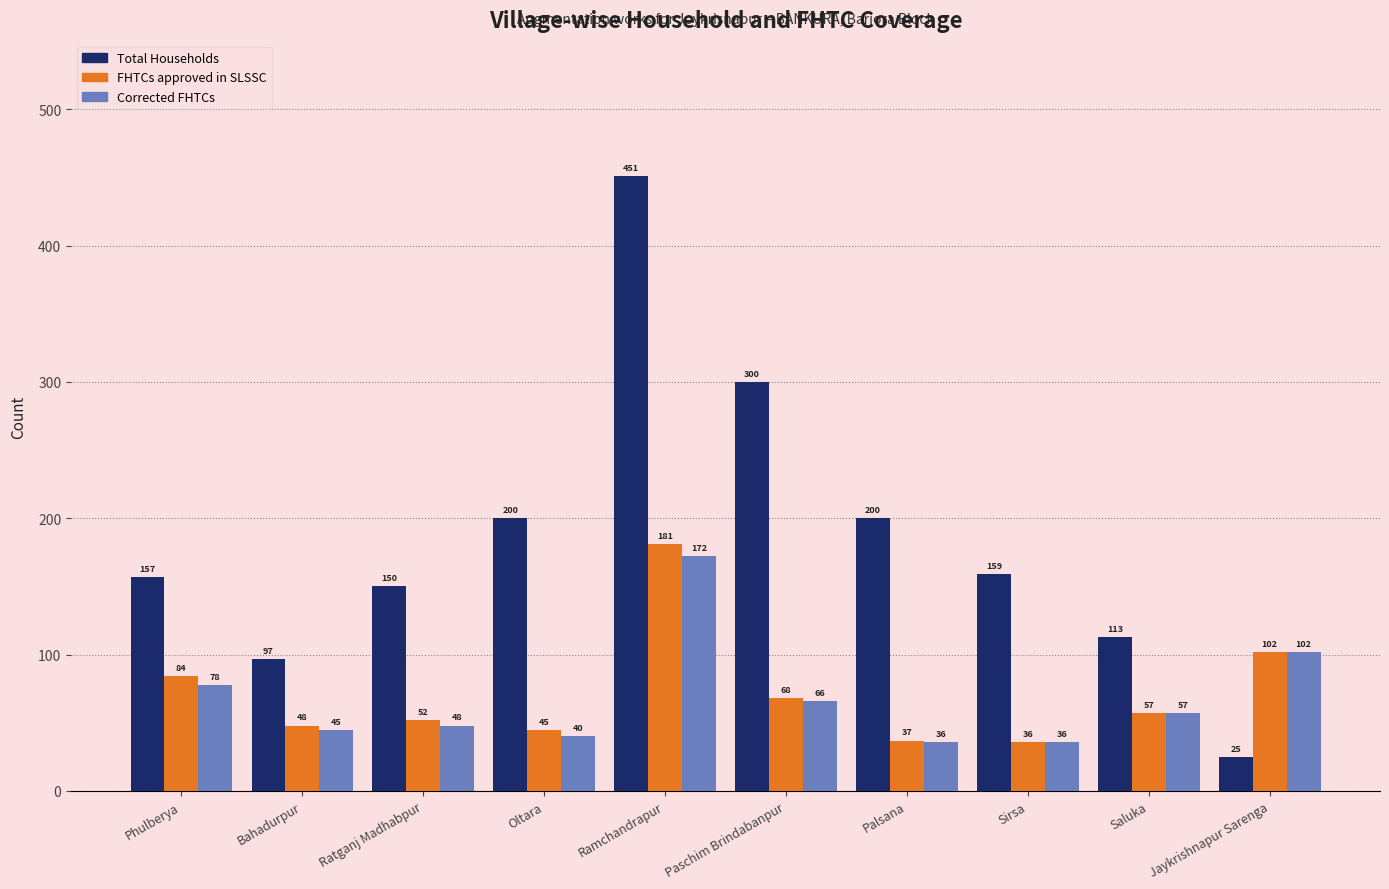

Is it true that Total Households equals 265 at Ramchandrapur?

False